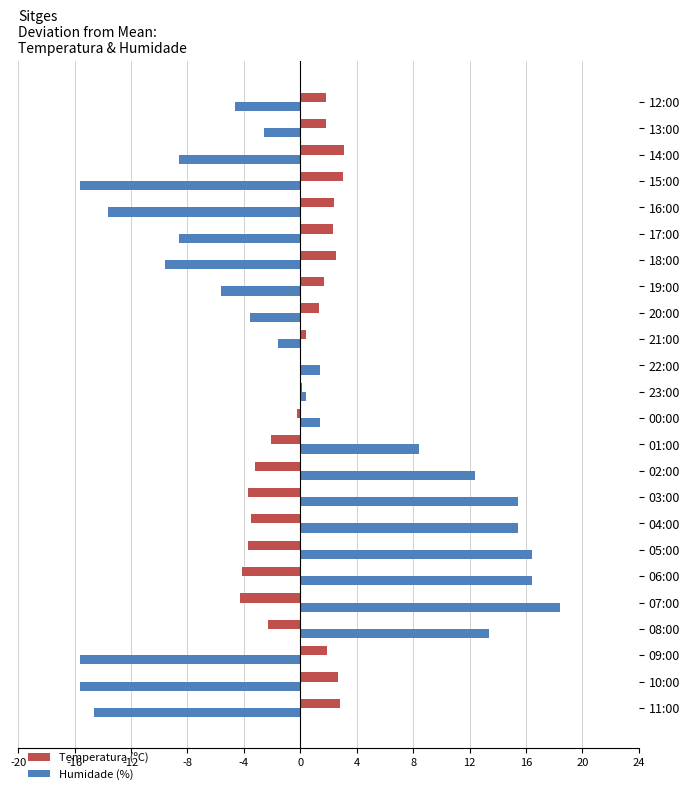

Is the value of Temperatura (ºC) at 10:00 greater than the value of Humidade (%) at 16:00?

Yes